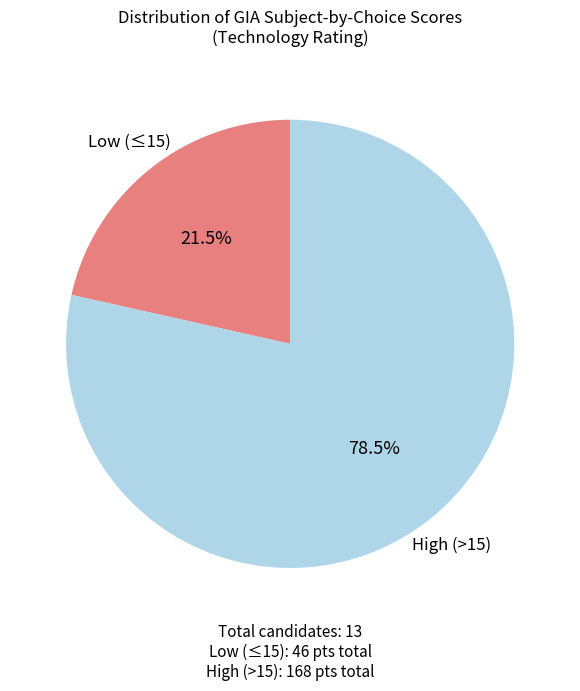

Is there any slice that represents more than half of the pie?

Yes